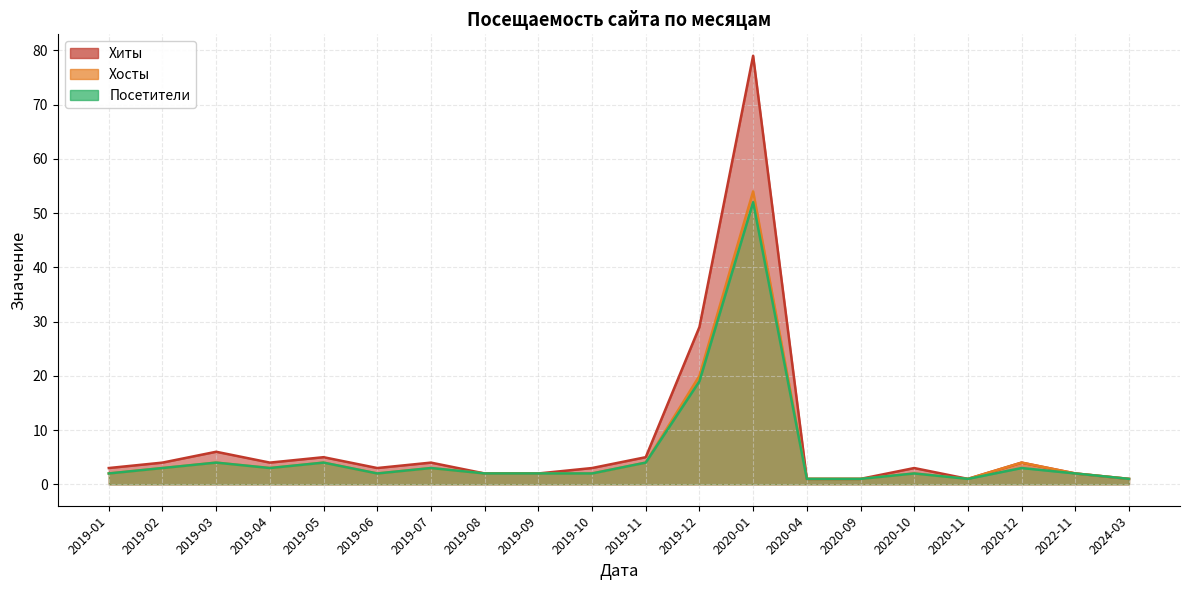

Does the chart display data point markers on the line(s)?

No